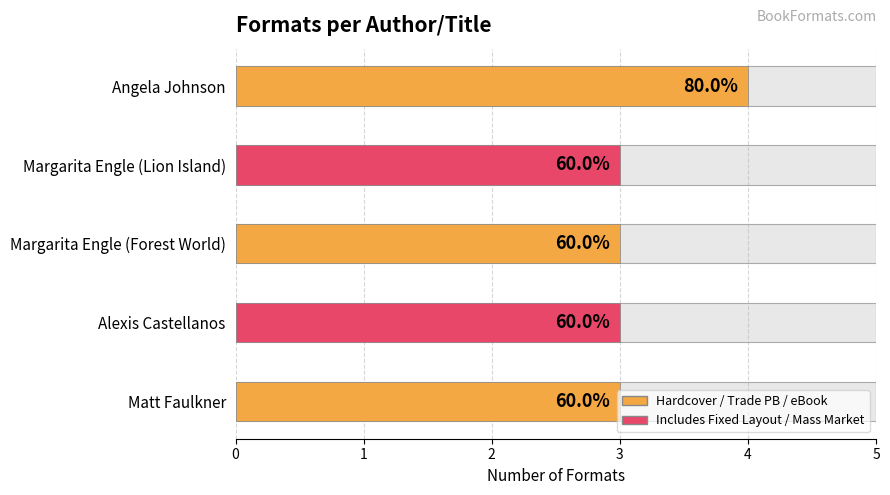

What is the approximate value at Matt Faulkner?

3